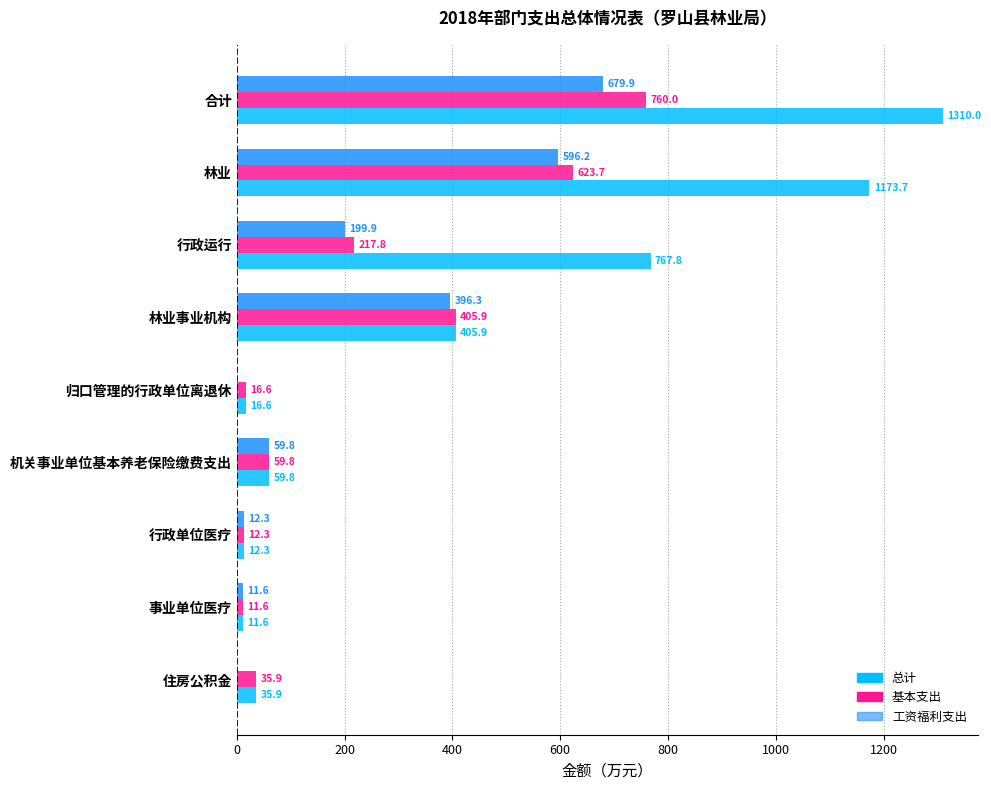

The 基本支出 series shows 59.8 at 机关事业单位基本养老保险缴费支出. True or false?

True